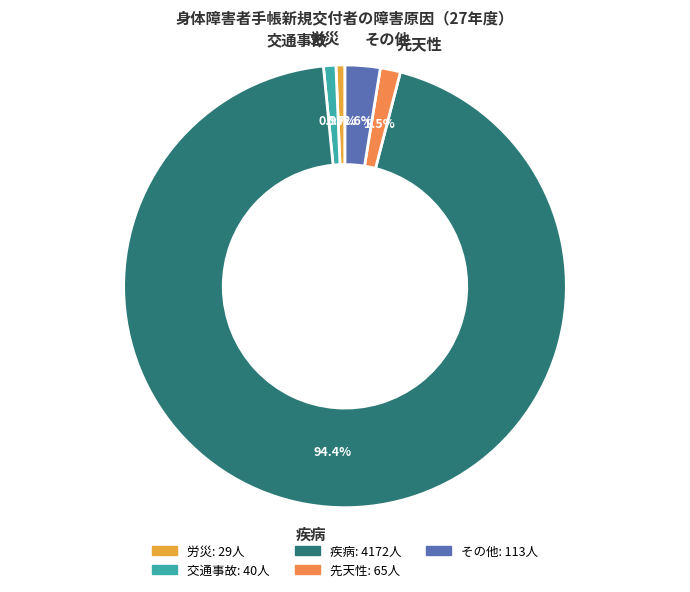

How many slices are in this pie chart?

5